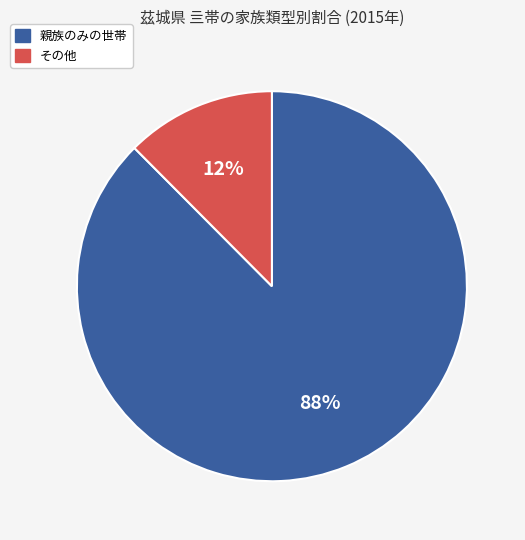

Which category has the biggest portion of the pie?

親族のみの世帯